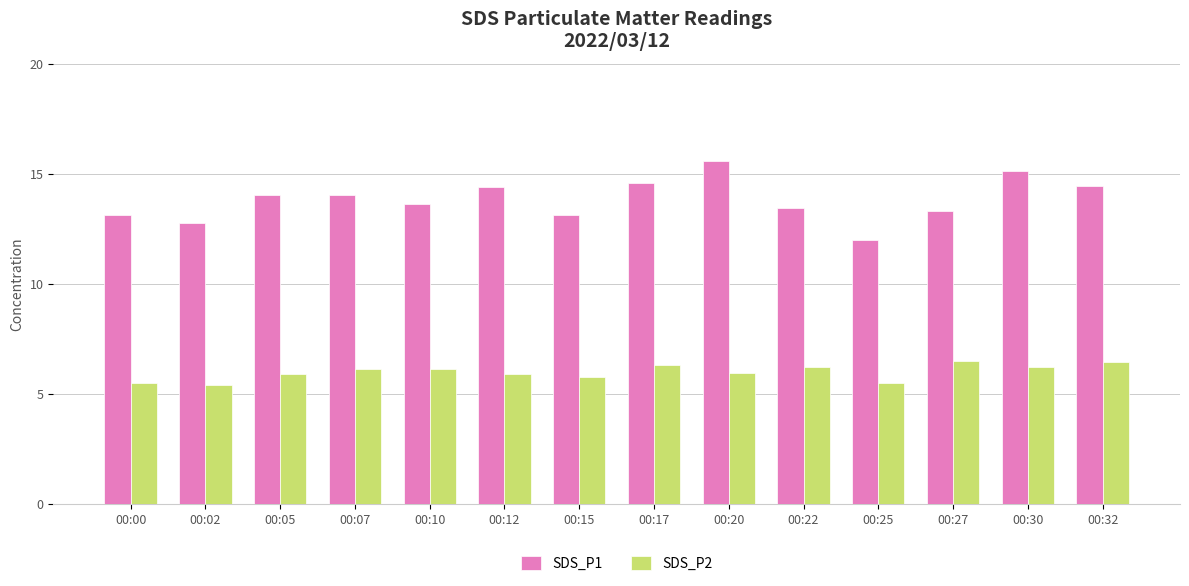

Is the value of SDS_P1 at 00:17 greater than the value of SDS_P2 at 00:00?

Yes